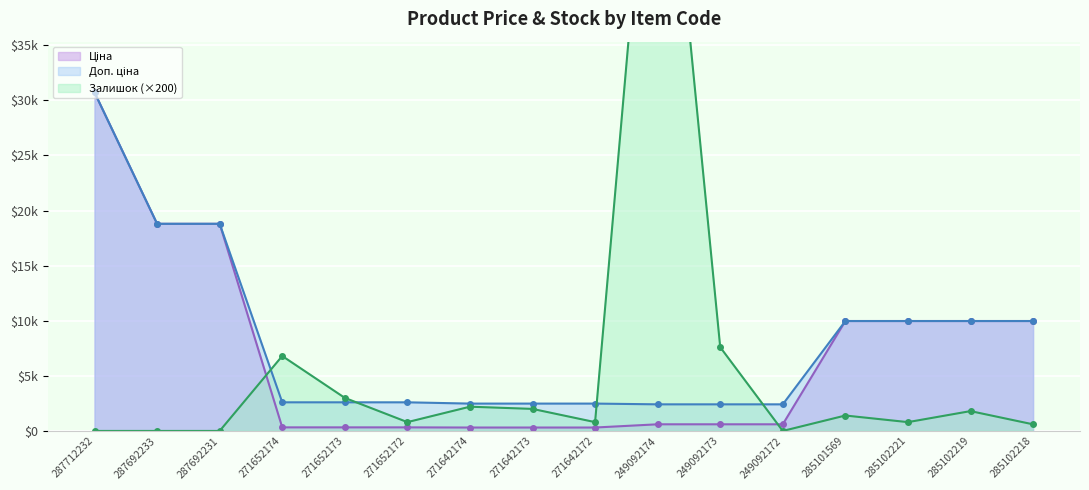

What is the difference between the maximum and minimum values in the Доп. ціна series?

28302.3